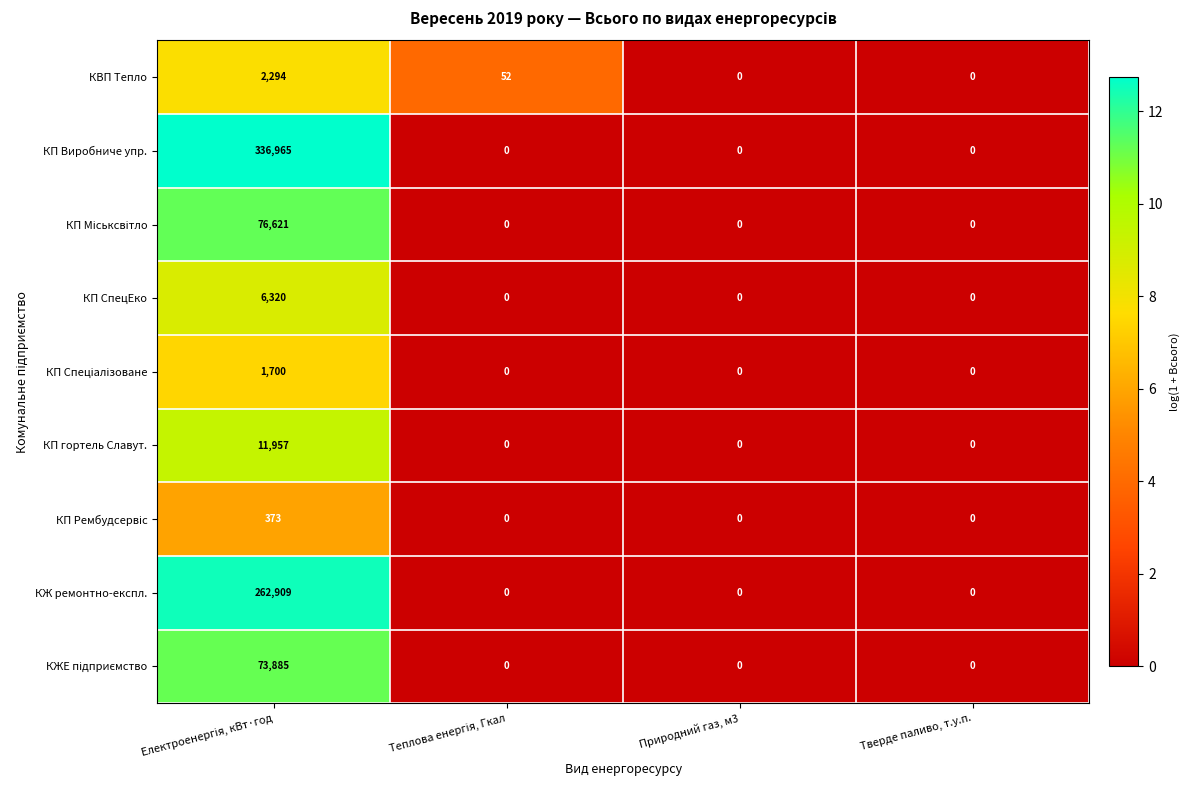

What is the highest value of the КВП Теплo series?

2294